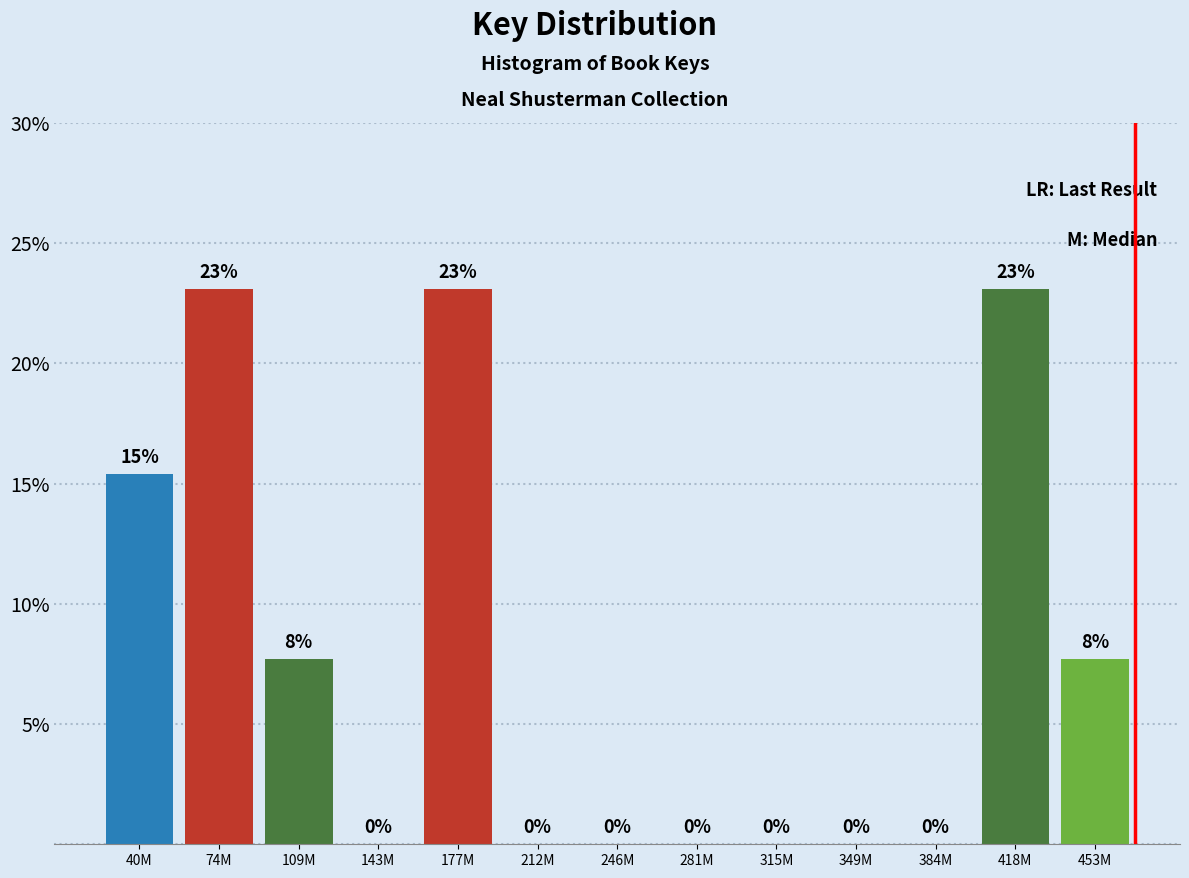

What is the sum of all values?

100.0